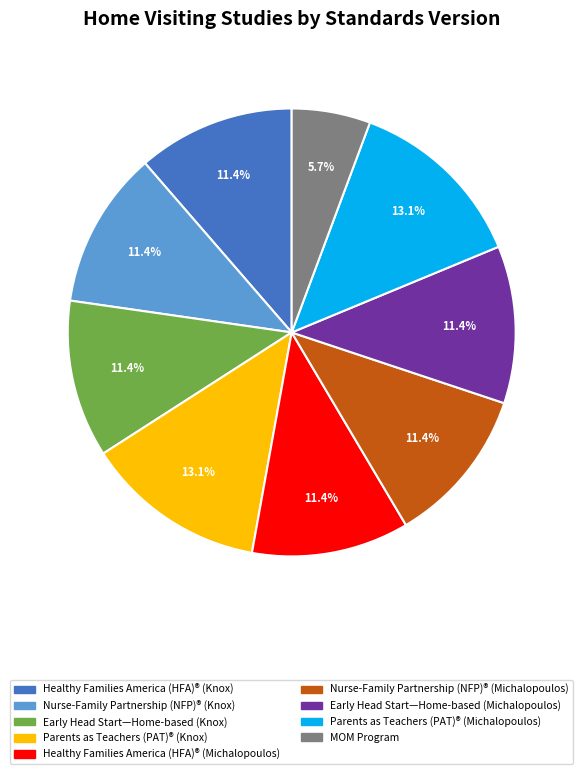

To the nearest percent, what portion does Parents as Teachers (PAT)® (Knox) represent?

13%